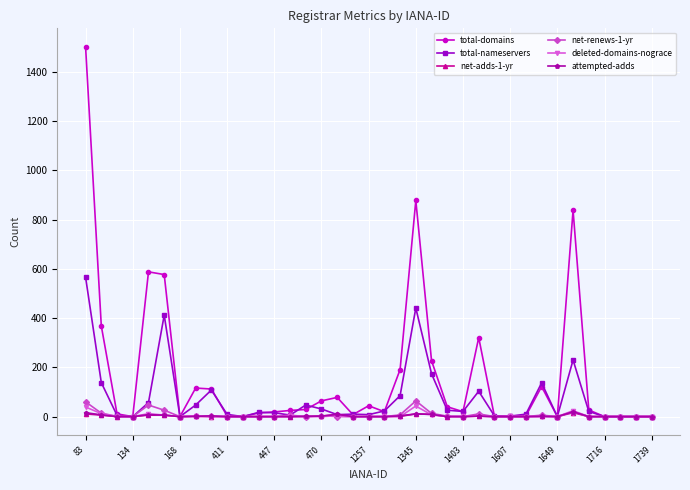

What is the greatest value displayed?

1502